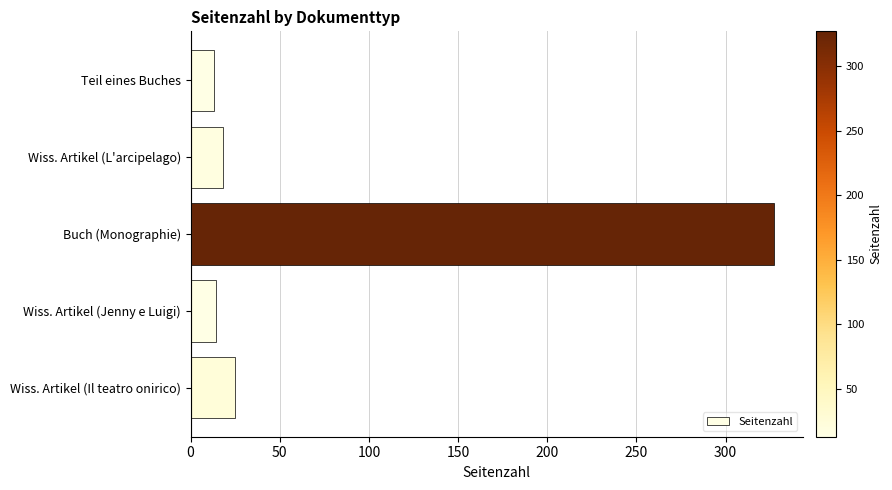

What is the maximum value shown in the chart?

327